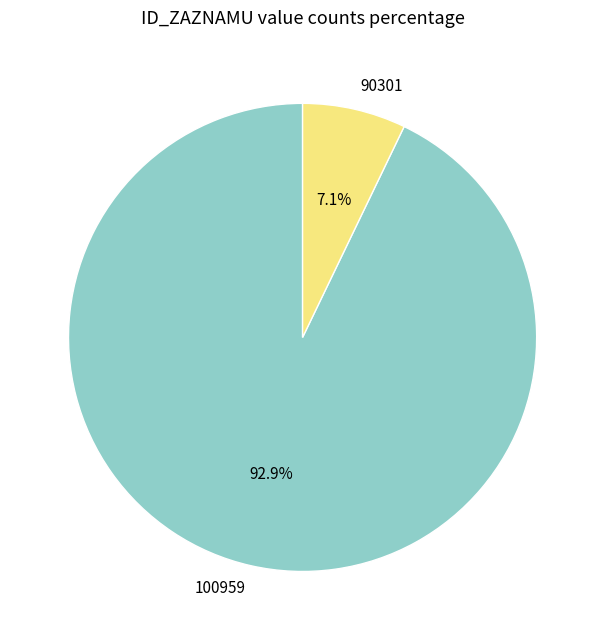

Combined, what portion of the pie is 90301 and 100959?

100.0%